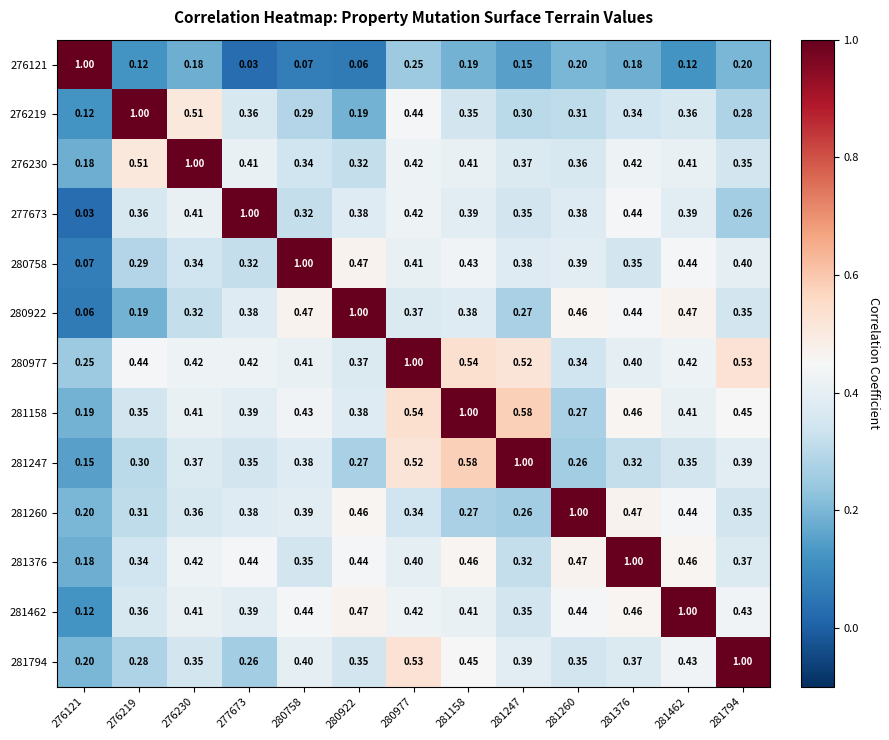

What is the spread (max minus min) of values at 280922?

0.9